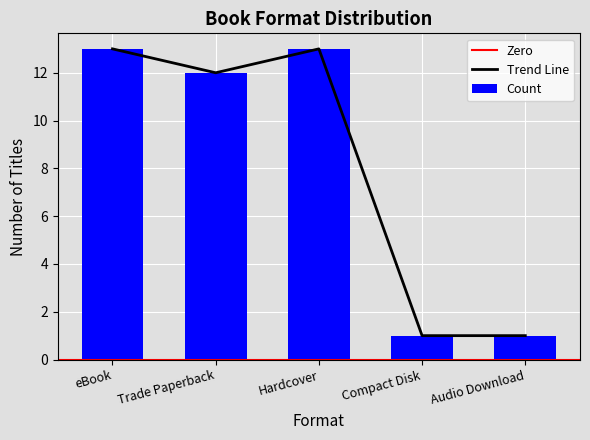

Does the chart contain any negative values?

No